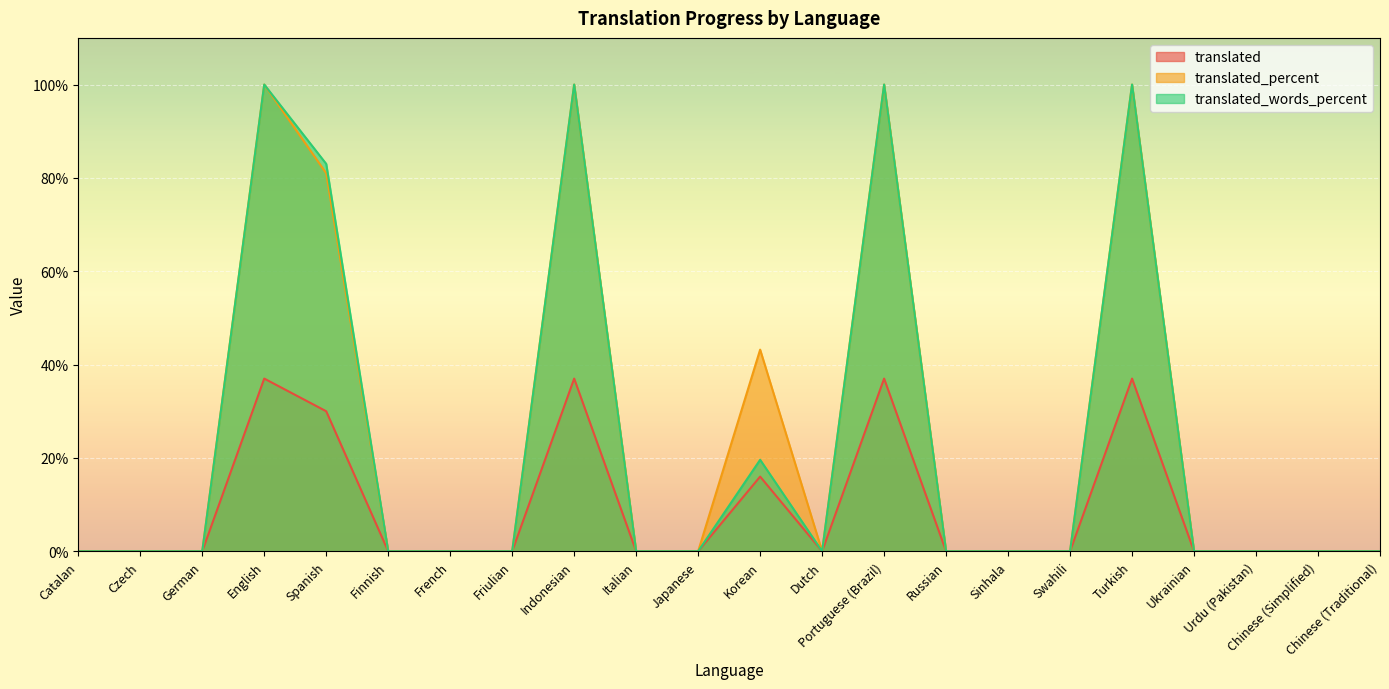

What is the label of the 19th point from the left?

Ukrainian